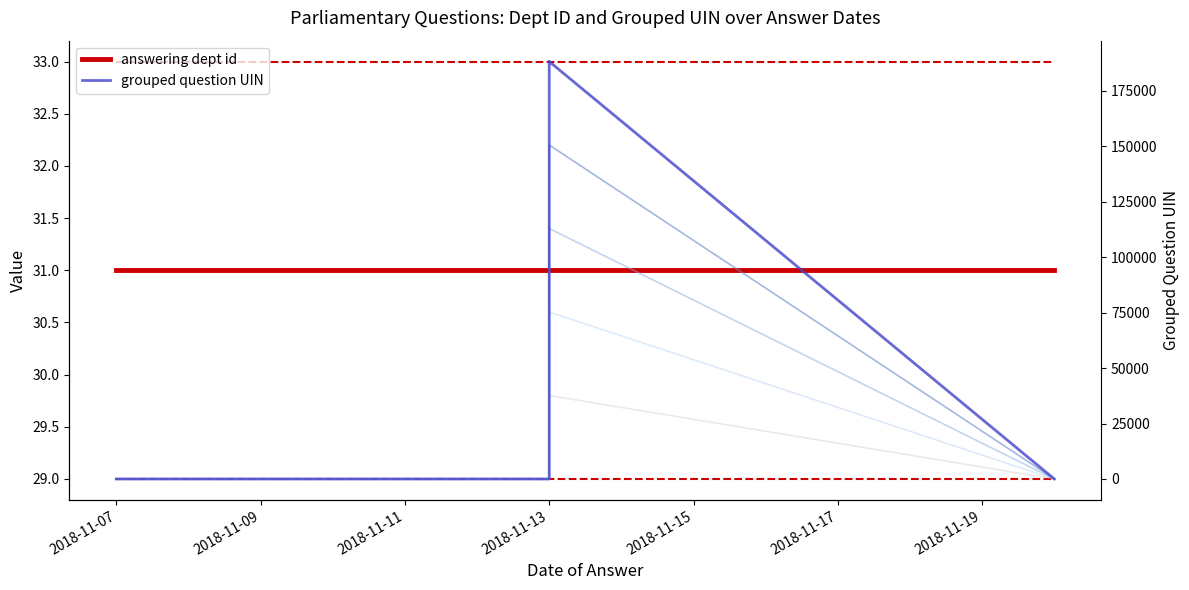

Which category has the lowest value in the grouped question UIN series?

2018-11-07